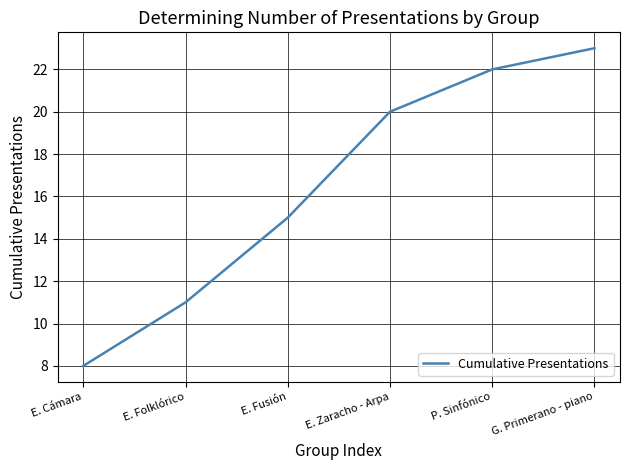

Rank the categories by value from highest to lowest.

G. Primerano - piano, P. Sinfónico, E. Zaracho - Arpa, E. Fusión, E. Folklórico, E. Cámara